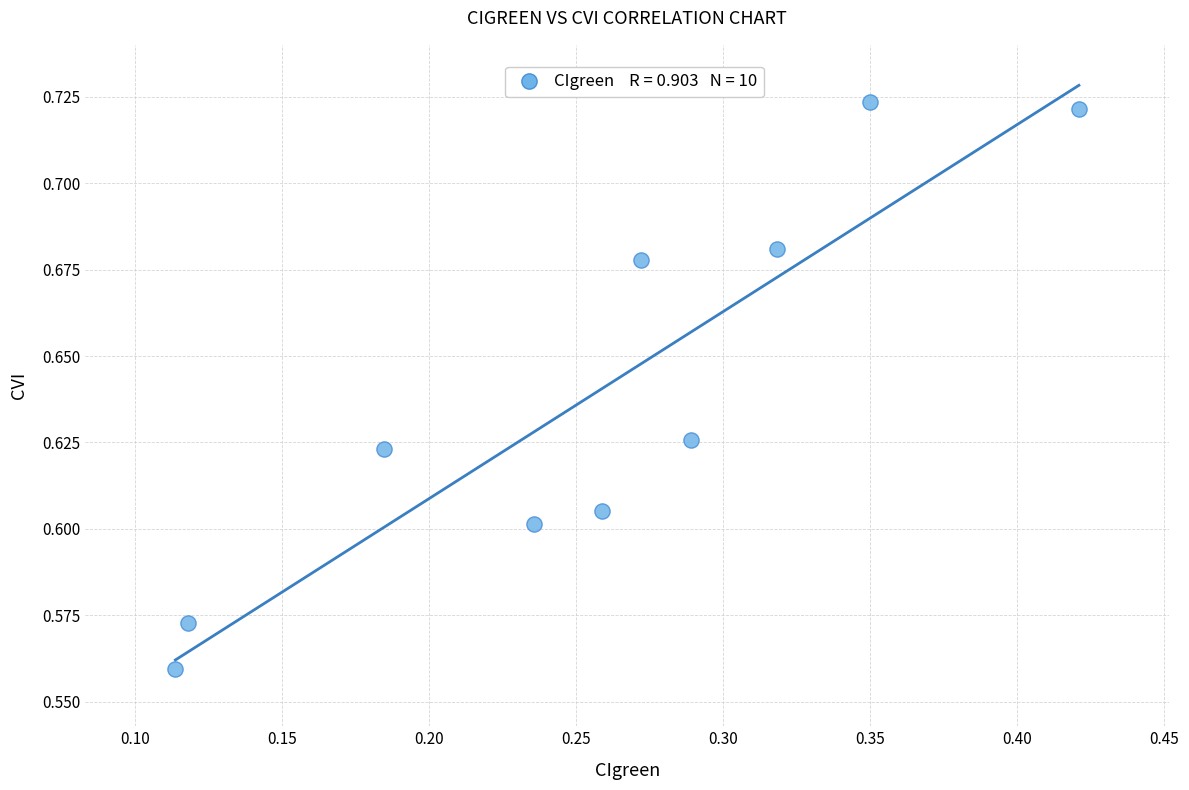

What is the average X value?

0.3